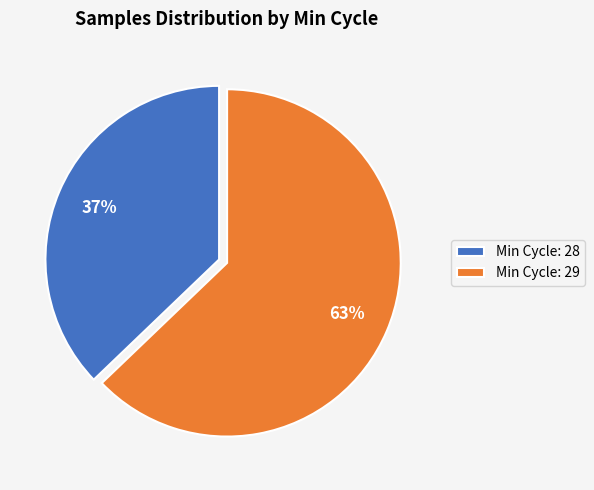

Between Min Cycle: 29 and Min Cycle: 28, which is larger?

Min Cycle: 29